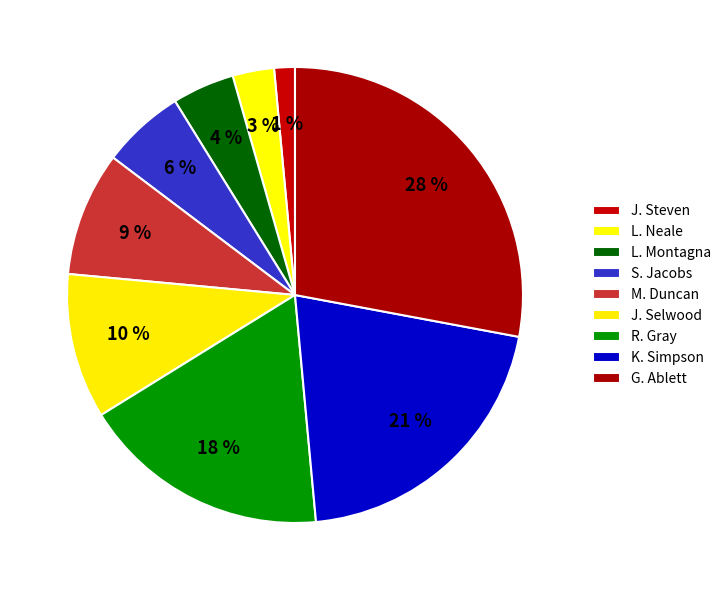

Between J. Steven and J. Selwood, which is larger?

J. Selwood